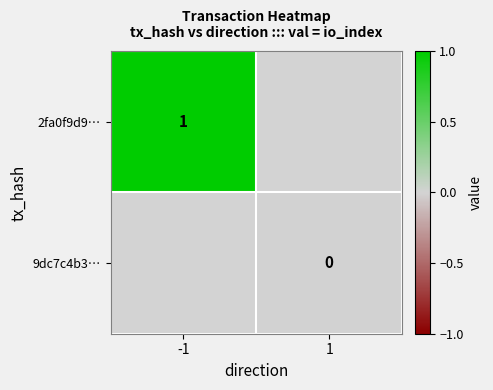

How many values in 2fa0f9d9… are above zero?

1